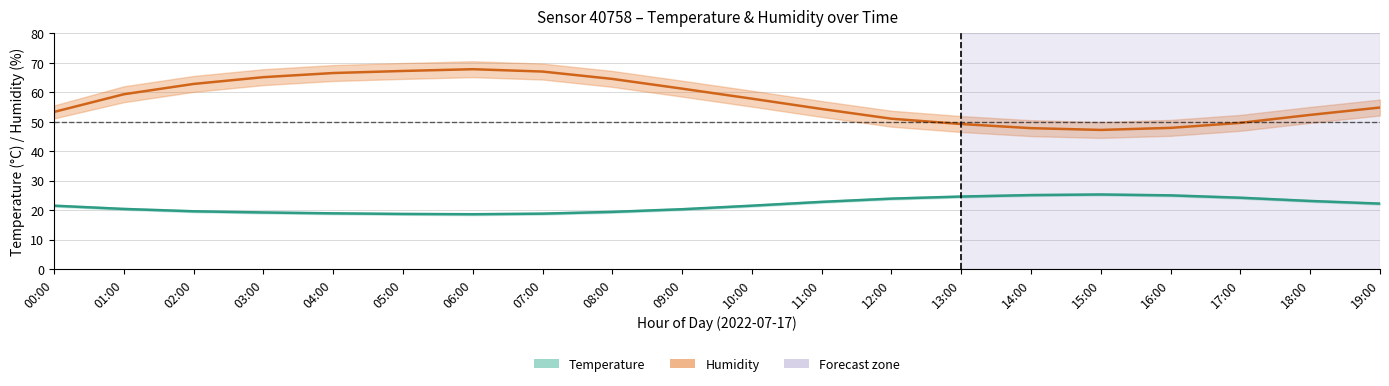

List the series in order of their peak value, highest first.

Humidity, Temperature